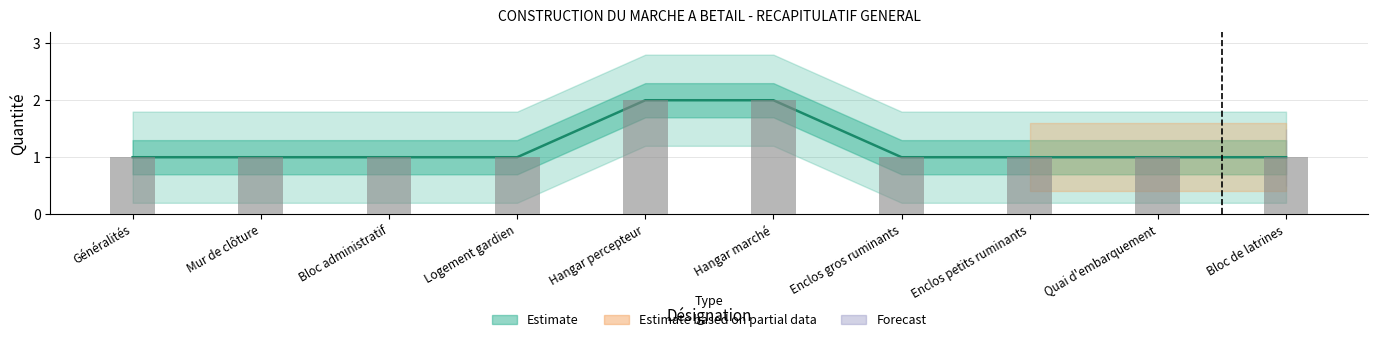

At which category is the sum across all series the highest?

Hangar percepteur